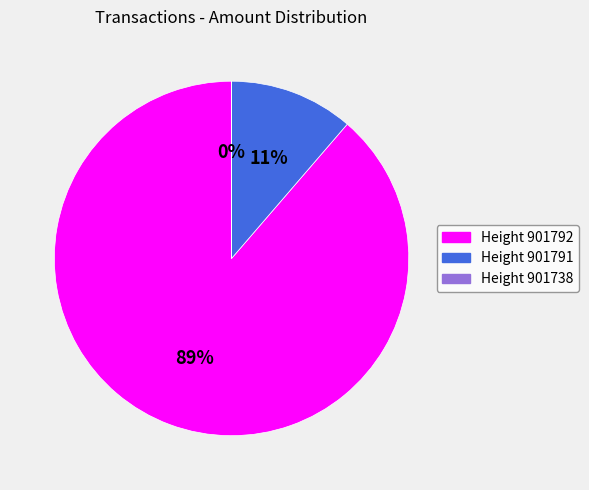

Which category has the biggest portion of the pie?

Height 901792